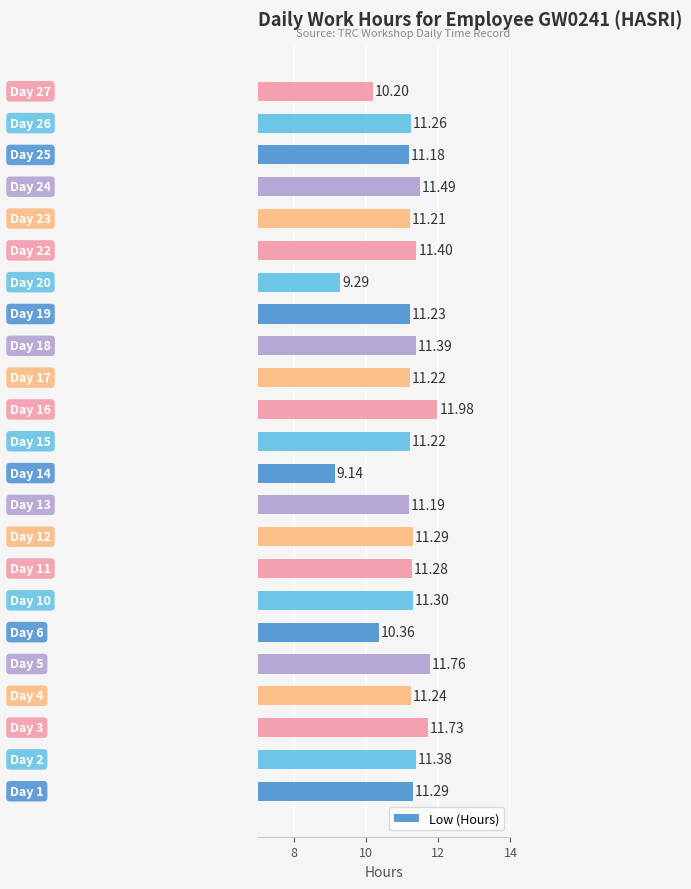

What is the average value?

11.1